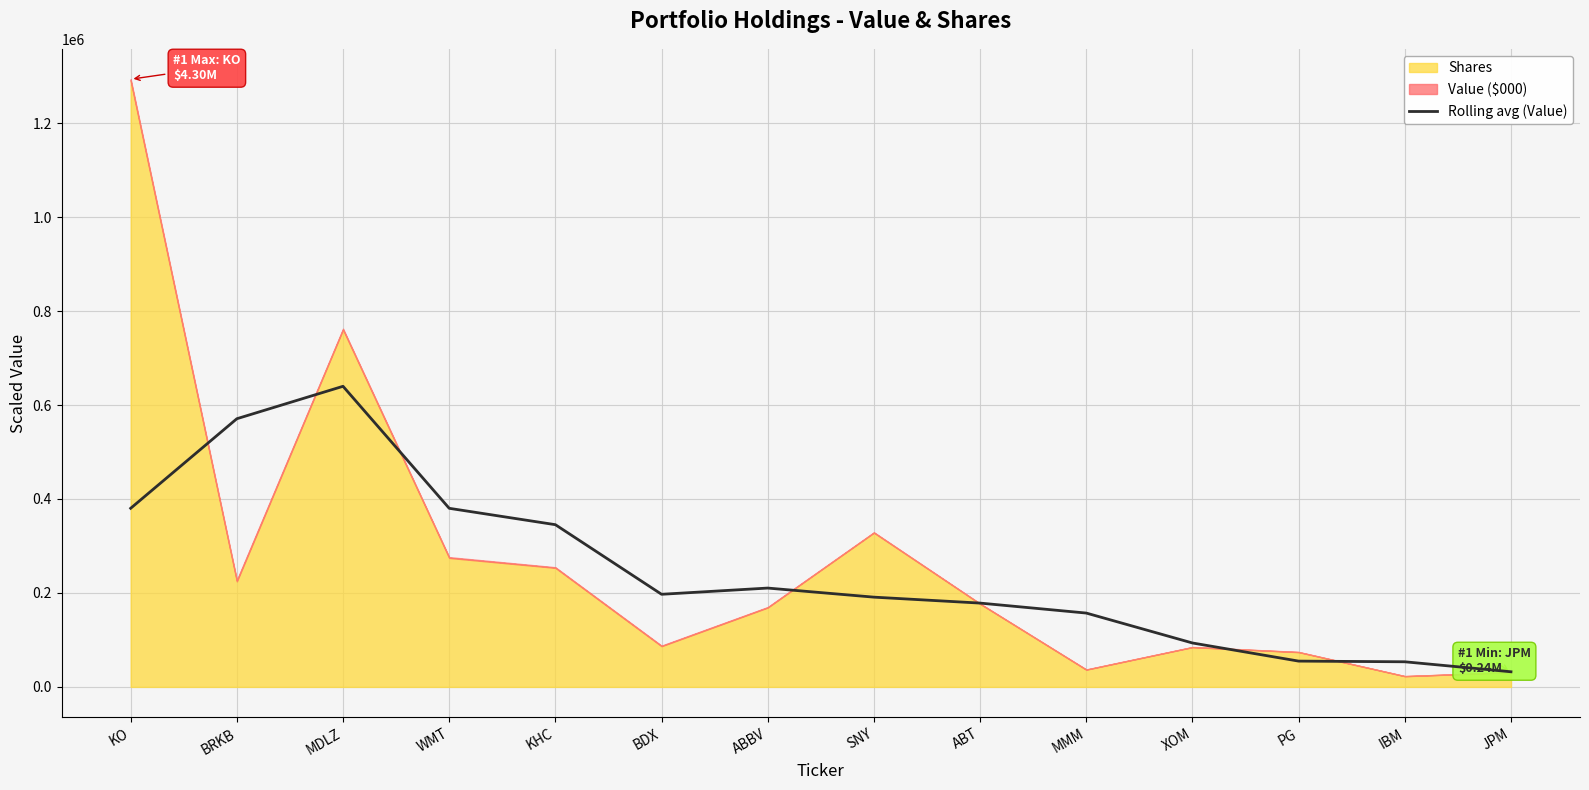

The Rolling avg (Value) series shows 93483.1 at XOM. True or false?

True